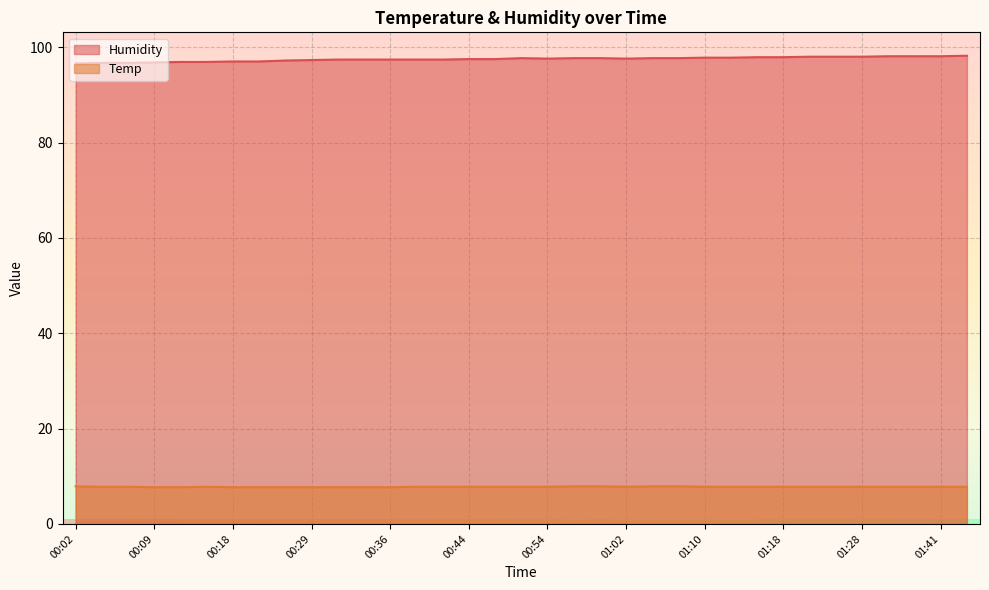

True or false: Humidity and Temp cross at least once.

False